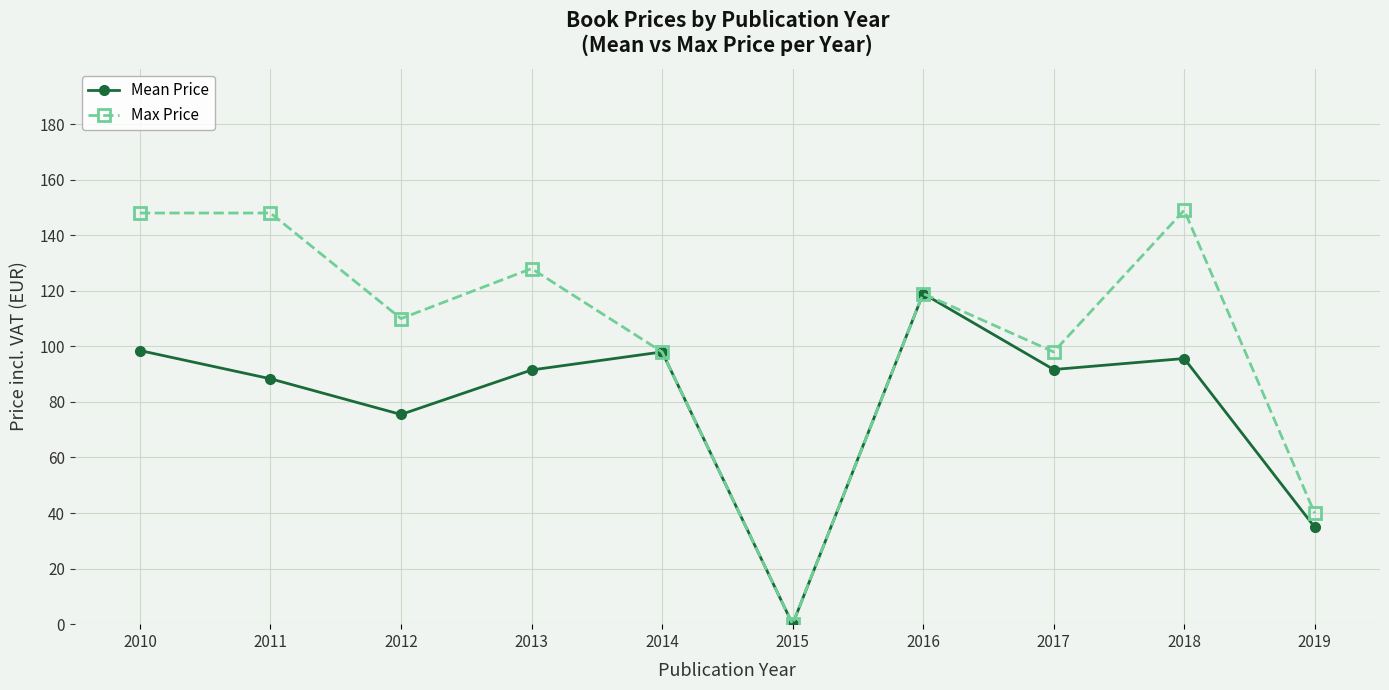

Which series has the largest range (max minus min)?

Max Price